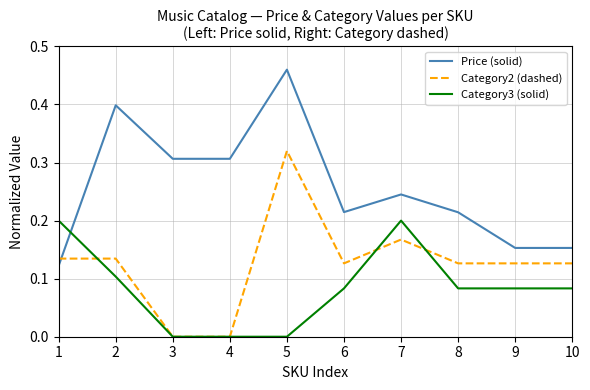

Which series changed the most between 6 and 9?

Price (solid)